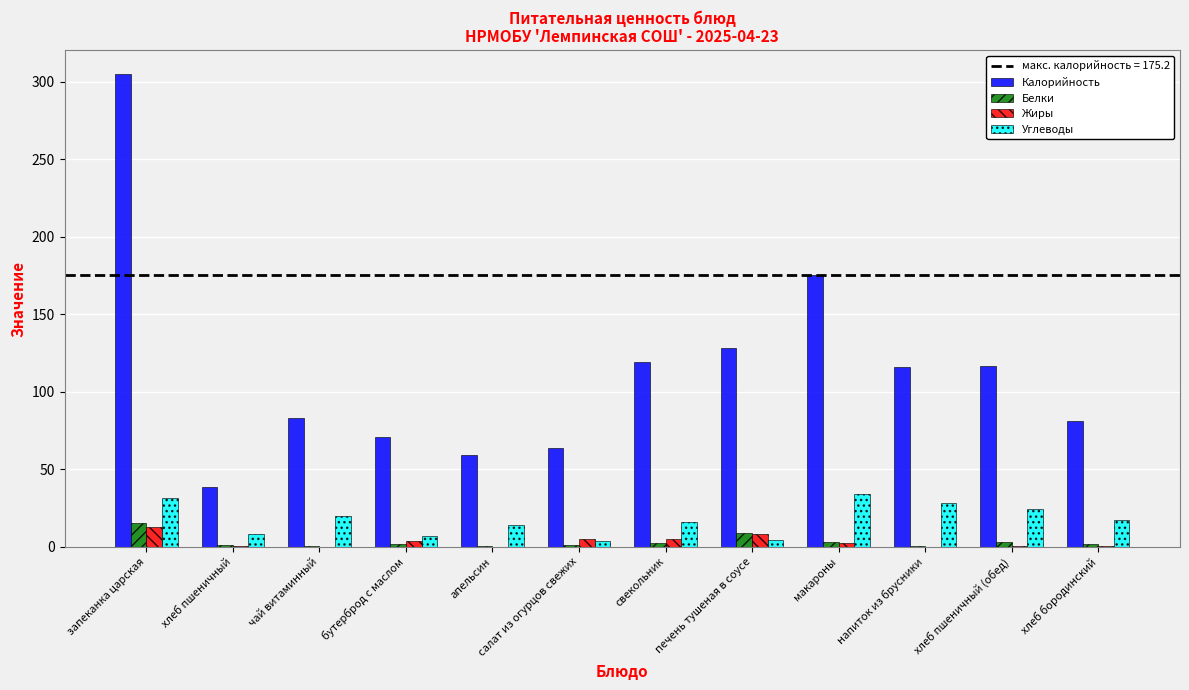

Which series has the largest total across all categories?

Калорийность